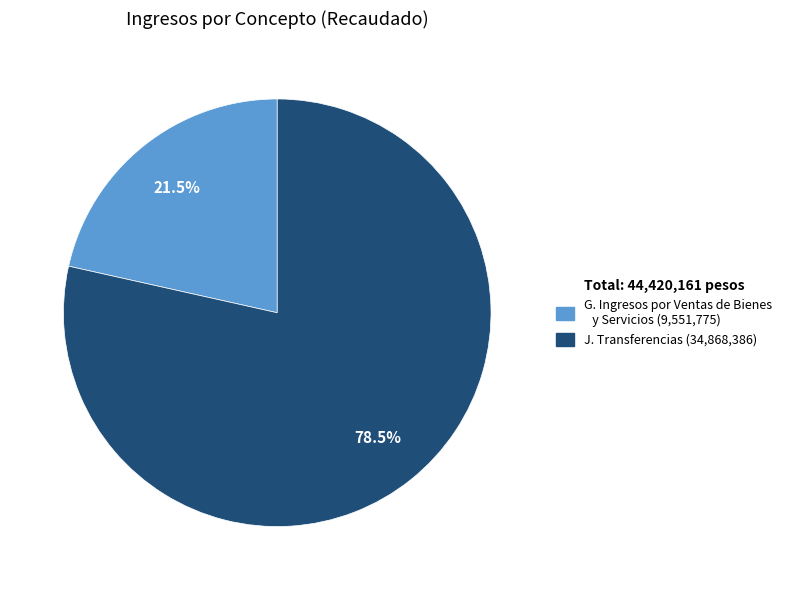

What is the smallest slice in the pie chart?

G. Ingresos por Ventas de Bienes y Servicios